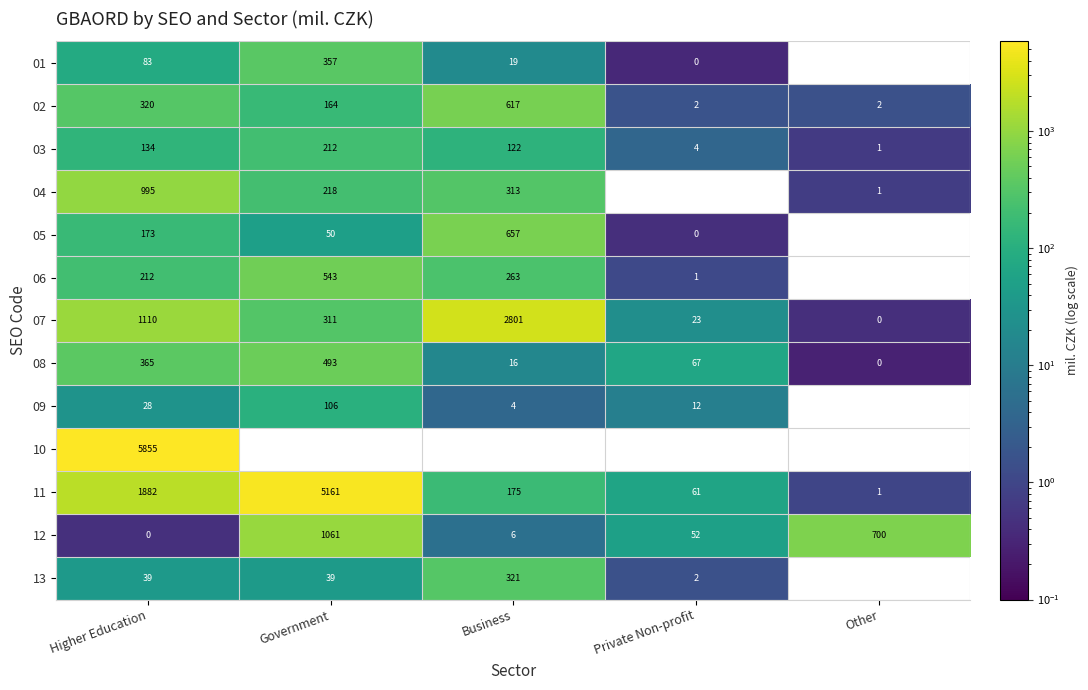

Which has a higher value, Government or Business?

Government